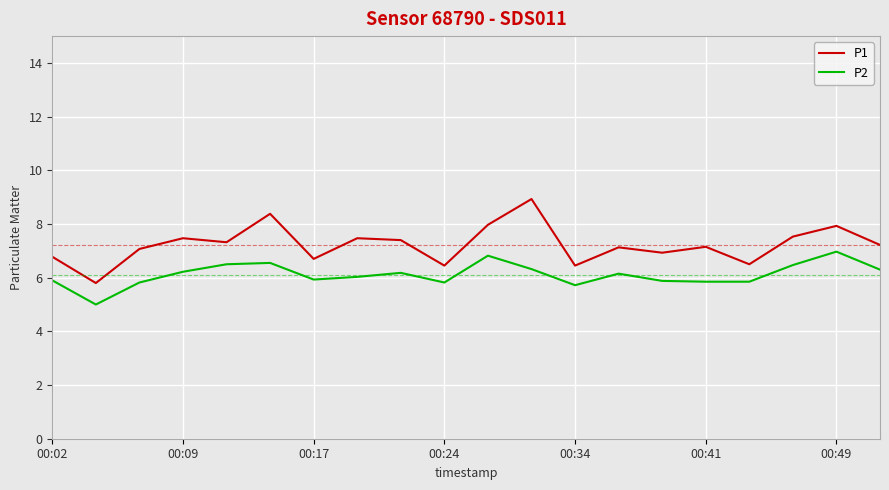

How many interior local peaks does the P1 series have?

7